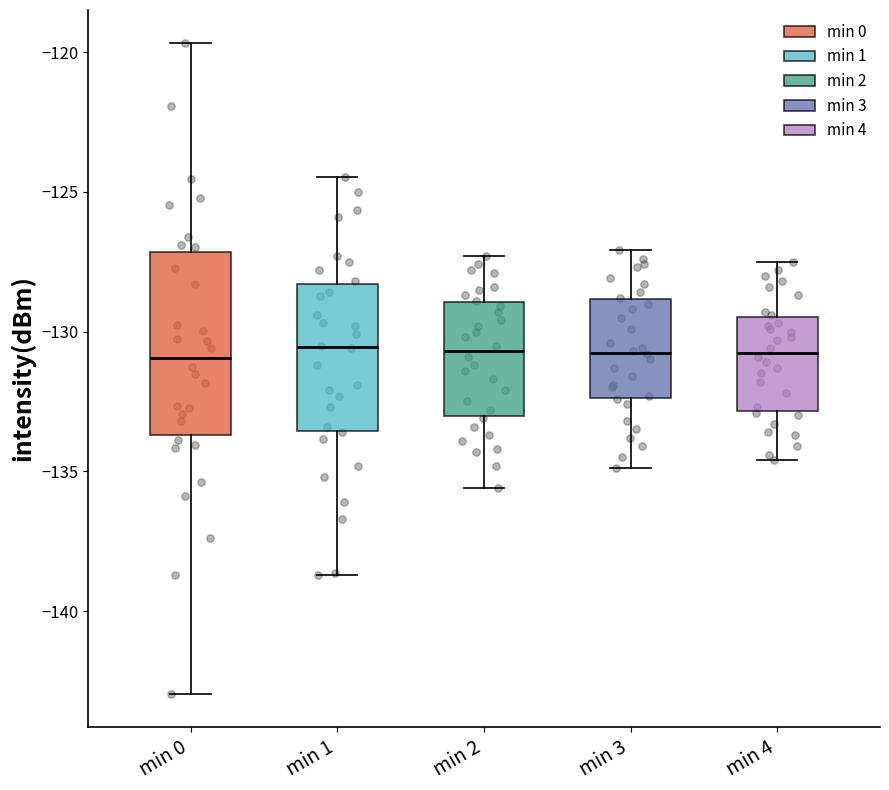

Where does the upper whisker of the box for min 4 end on the y-axis? The values are not printed on the chart, so give them approximately, as read against the axis.

-127.5